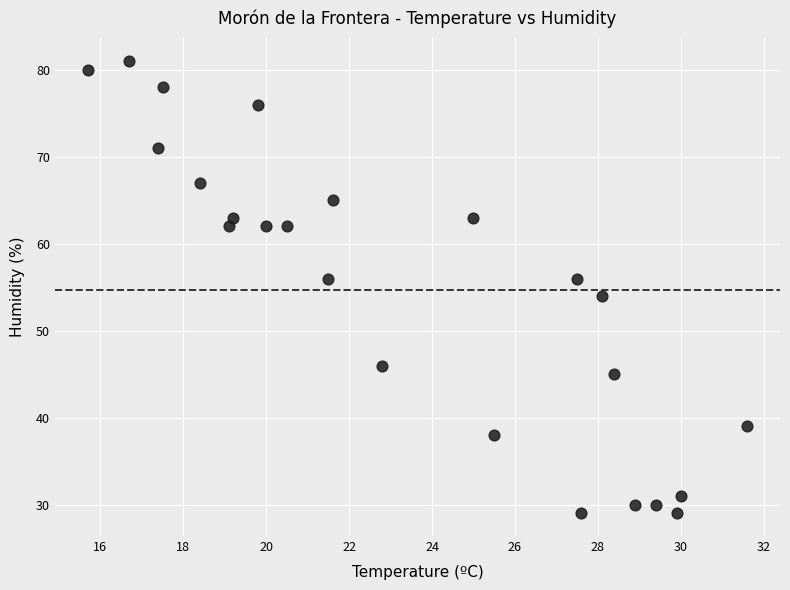

What is the range of Y values (max minus min)?

52